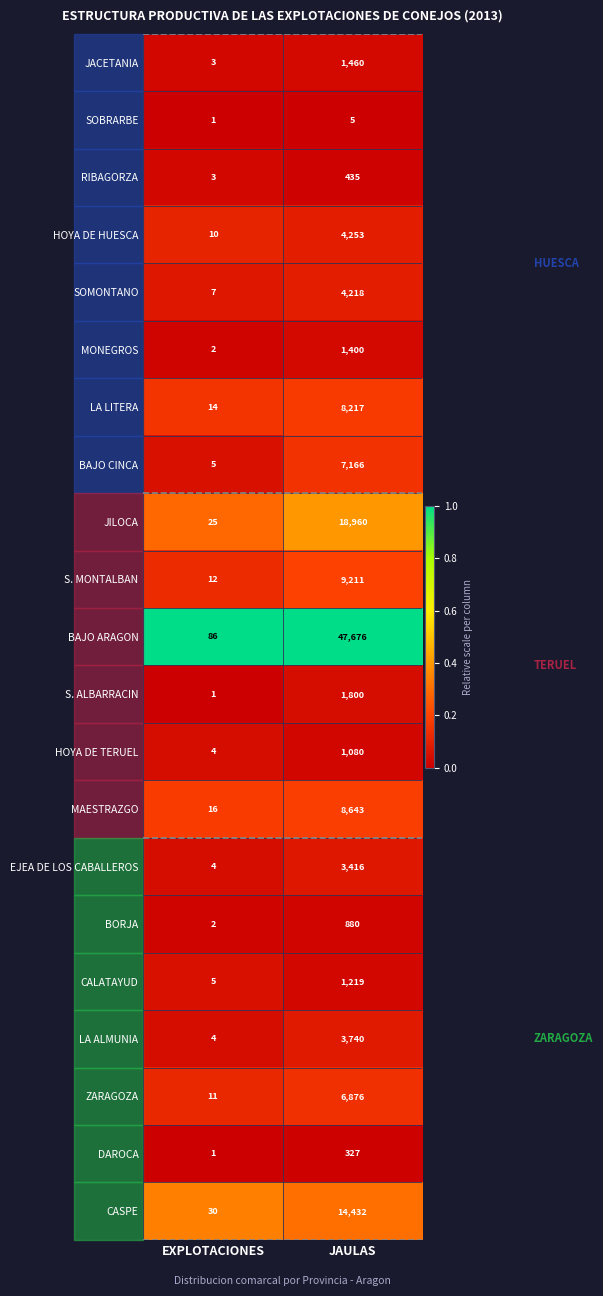

List the series in order of their peak value, highest first.

BAJO ARAGON, JILOCA, CASPE, S. MONTALBAN, MAESTRAZGO, LA LITERA, BAJO CINCA, ZARAGOZA, HOYA DE HUESCA, SOMONTANO, LA ALMUNIA, EJEA DE LOS CABALLEROS, S. ALBARRACIN, JACETANIA, MONEGROS, CALATAYUD, HOYA DE TERUEL, BORJA, RIBAGORZA, DAROCA, SOBRARBE